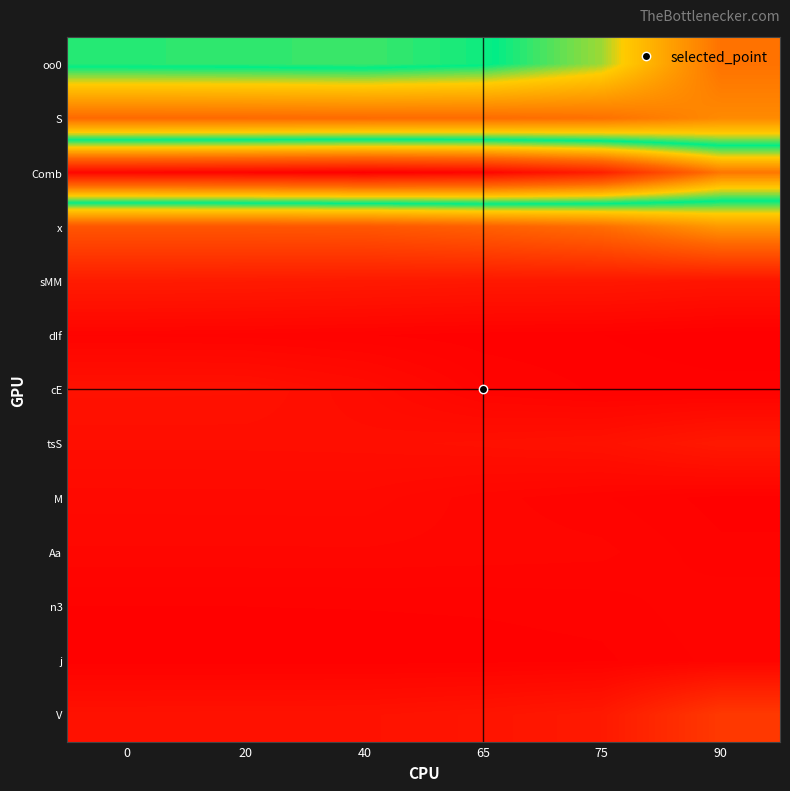

Reading left to right, list all the values displayed in this chart.

oo0: 0=31.2	20=31.3	40=31.6	65=30.6	75=26.9	90=15.2
S: 0=14.2	20=14.3	40=14.3	65=14.4	75=15.0	90=17.8
Comb: 0=54.3	20=54.6	40=55.1	65=54.4	75=51.6	90=42.6
x: 0=11.6	20=11.7	40=11.8	65=13.0	75=14.7	90=19.3
sMM: 0=3.9	20=3.8	40=3.6	65=3.4	75=3.4	90=3.0
dIf: 0=0.7	20=0.6	40=0.5	65=0.4	75=0.3	90=0.1
cE: 0=2.5	20=2.5	40=1.8	65=0.8	75=0.5	90=0.4
tsS: 0=2.1	20=2.1	40=2.1	65=2.3	75=2.5	90=3.5
M: 0=1.5	20=1.5	40=1.5	65=1.0	75=0.7	90=0.4
Aa: 0=1.1	20=1.1	40=1.1	65=1.1	75=1.0	90=0.6
n3: 0=0.5	20=0.5	40=0.5	65=0.5	75=0.6	90=0.9
j: 0=0.3	20=0.4	40=0.4	65=0.4	75=0.5	90=0.8
V: 0=2.5	20=2.6	40=2.6	65=2.9	75=3.5	90=7.8